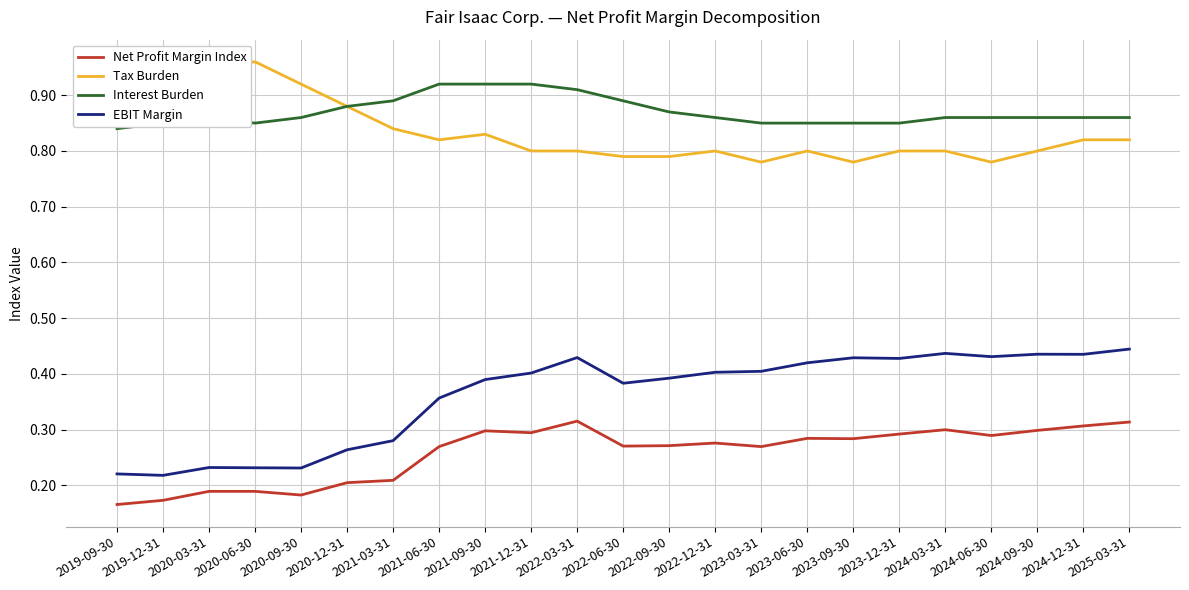

What is the sum of the EBIT Margin values at 2019-12-31 and 2024-09-30?

0.7